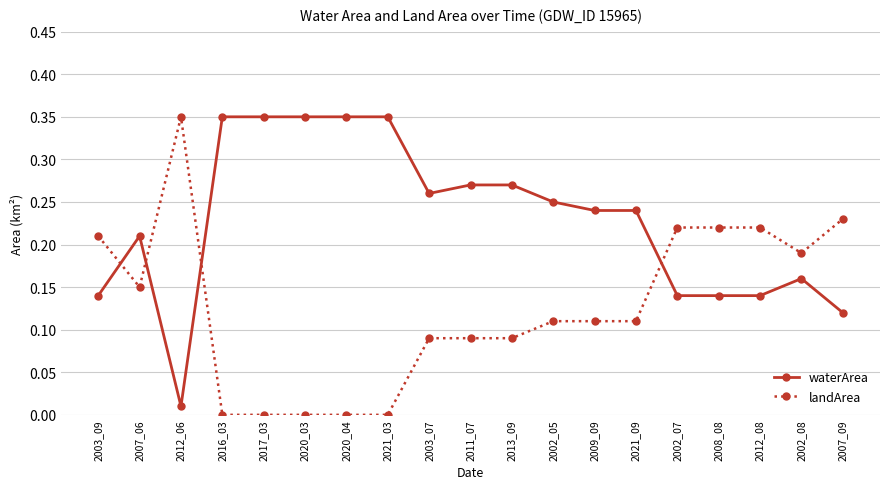

What position from the right is 2012_06?

17